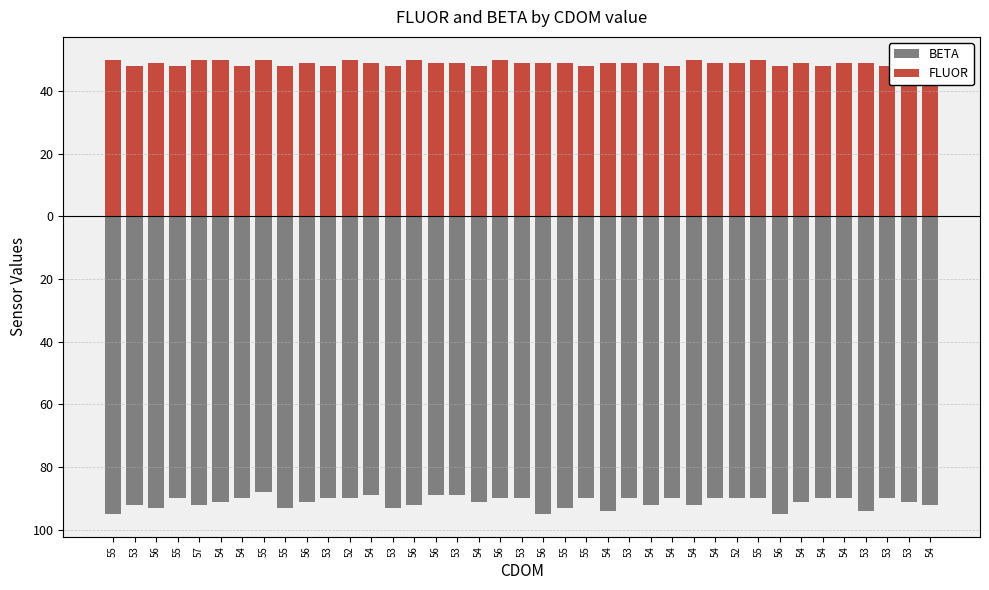

What is the lowest value of the BETA series?

-95